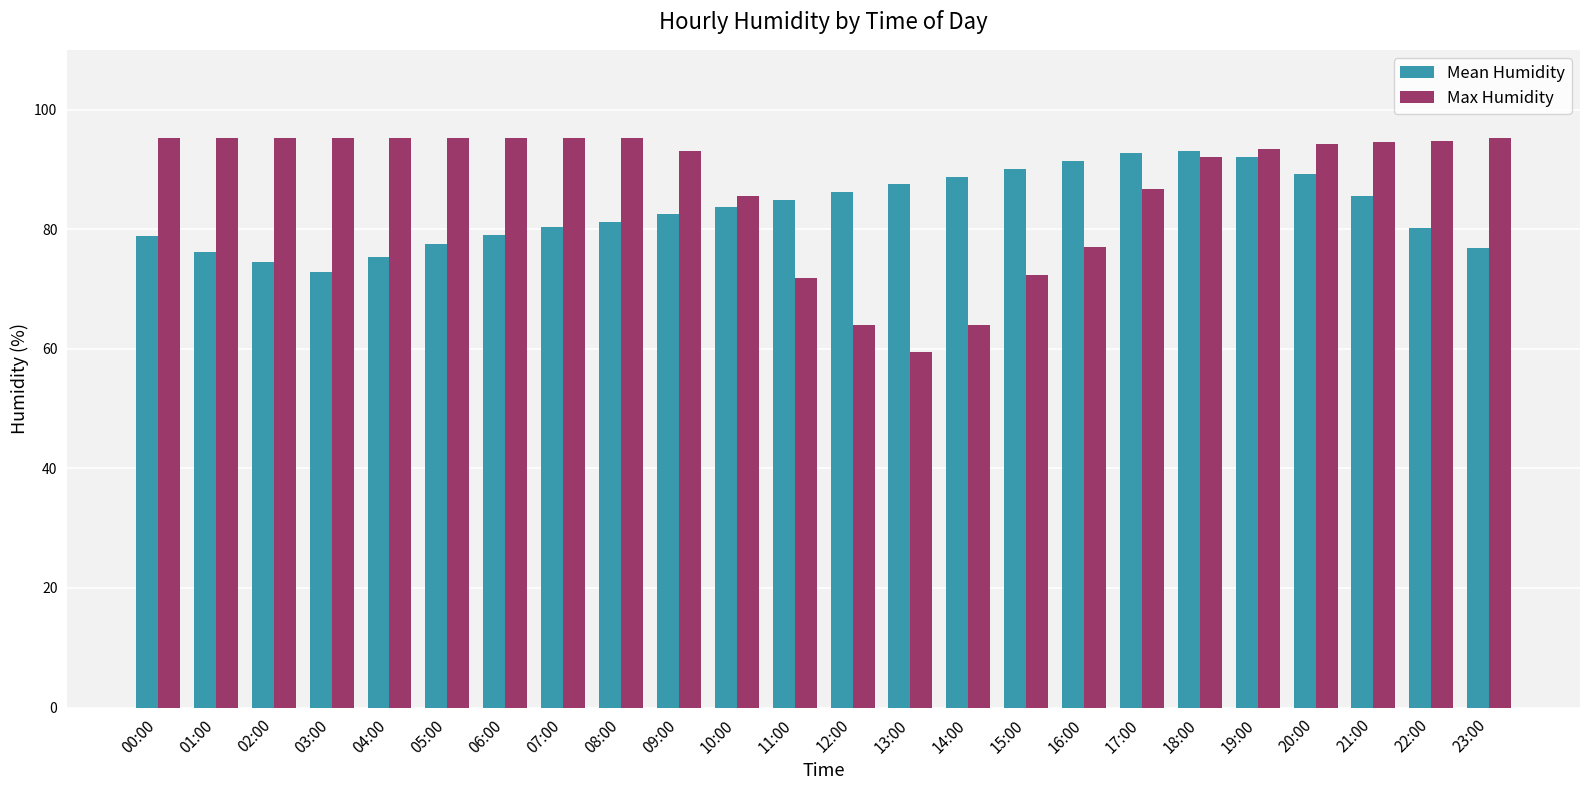

Rank the series by their average value, from highest to lowest.

Max Humidity, Mean Humidity